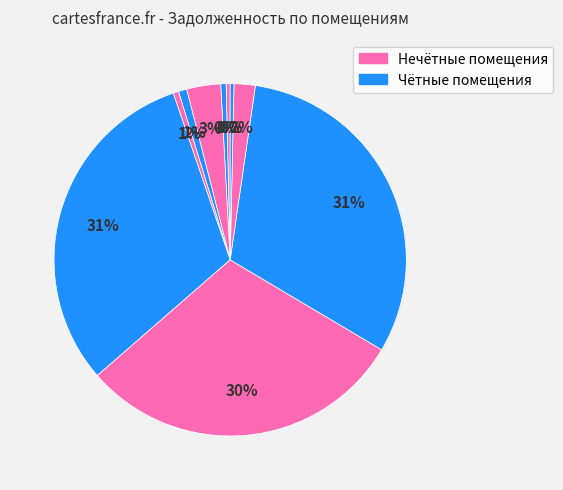

How many segments does this pie chart have?

10